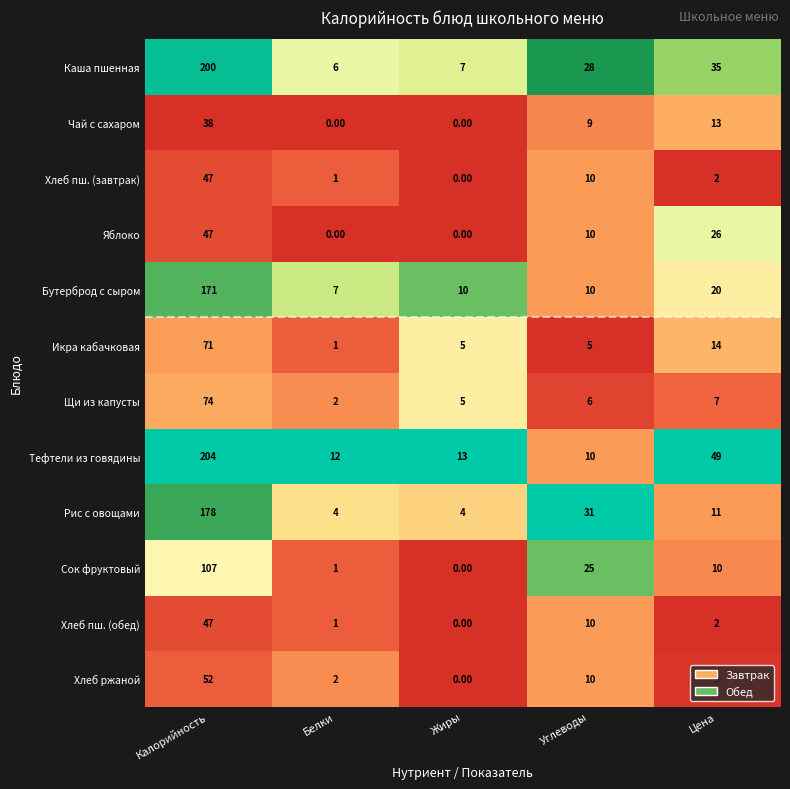

Between Калорийность and Жиры, which series saw the biggest shift?

Каша пшенная